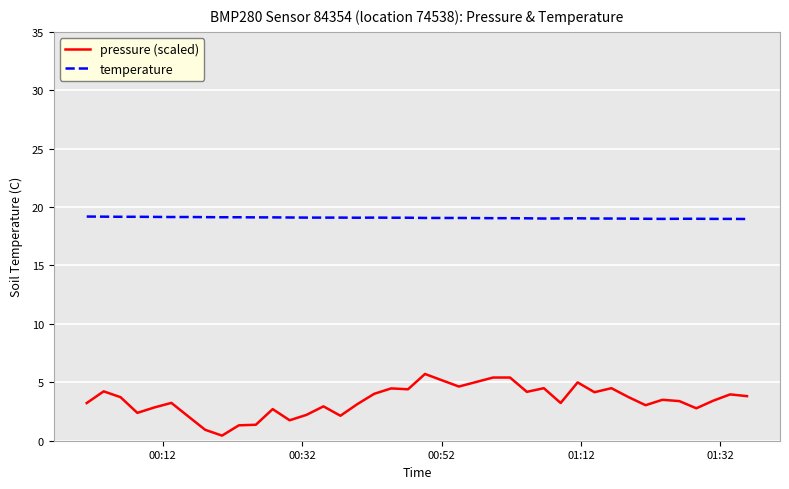

Which series has the widest spread of values?

pressure (scaled)